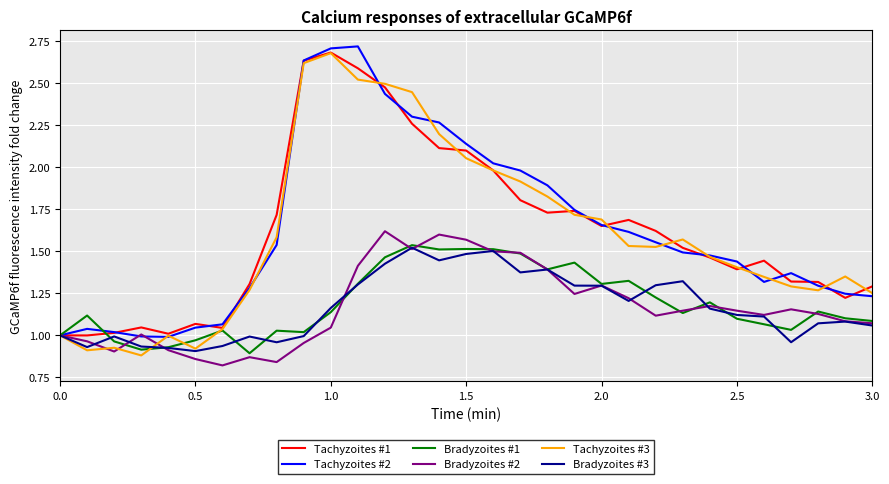

What are all the series names shown in the legend?

Tachyzoites #1, Tachyzoites #2, Bradyzoites #1, Bradyzoites #2, Tachyzoites #3, Bradyzoites #3